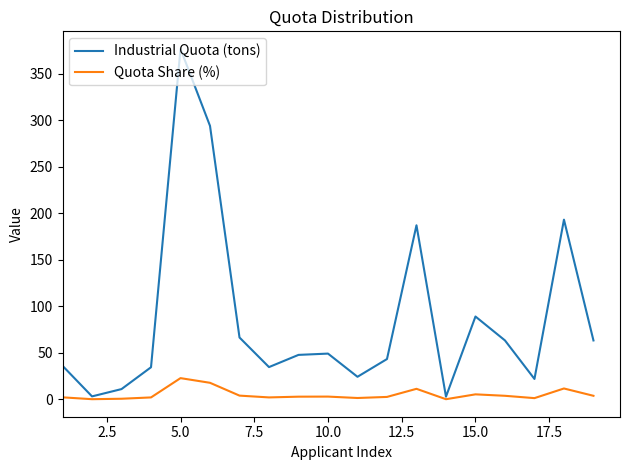

Which series has the widest spread of values?

Industrial Quota (tons)